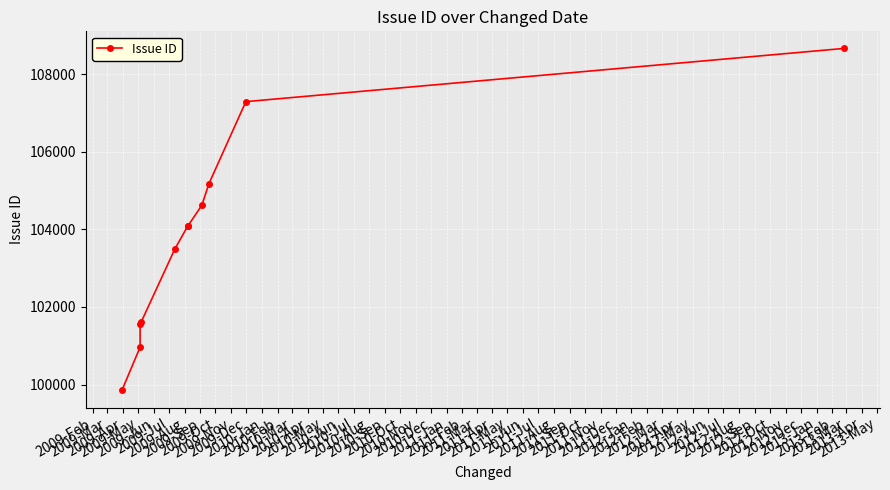

What is the greatest value displayed?

108665